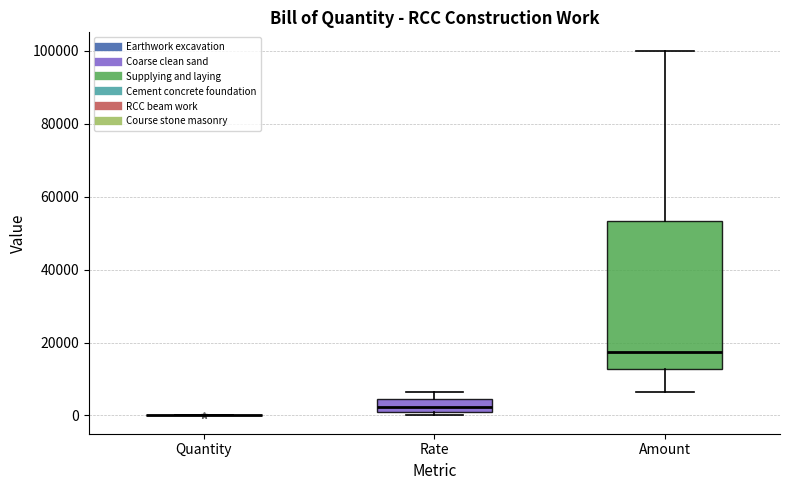

Reading left to right, read every box against the y-axis: the position of its median line, the range the box covers, and the ends of its whiskers. The values are not printed on the chart, so give them approximately, as read against the axis.

Quantity: box collapsed to a line at 0, whiskers 0 to 0
Rate: median 2000, box 0 to 4000, whiskers 0 (just below the box's lower edge) to 6000
Amount: median 18000, box 12000 to 54000, whiskers 6000 to 100000